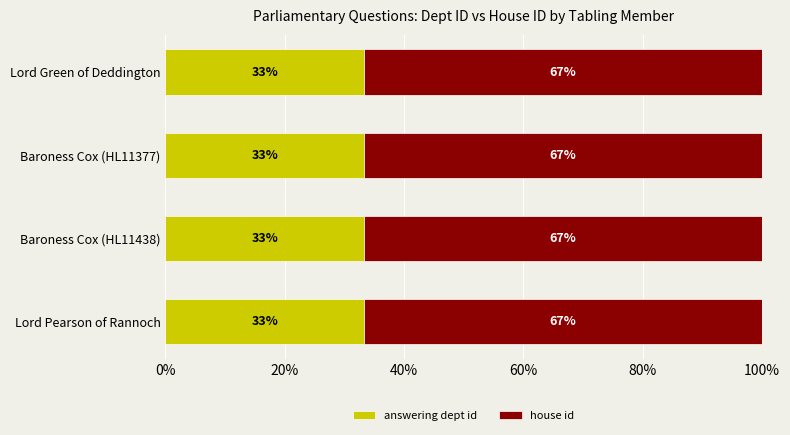

What are all the series names shown in the legend?

answering dept id, house id